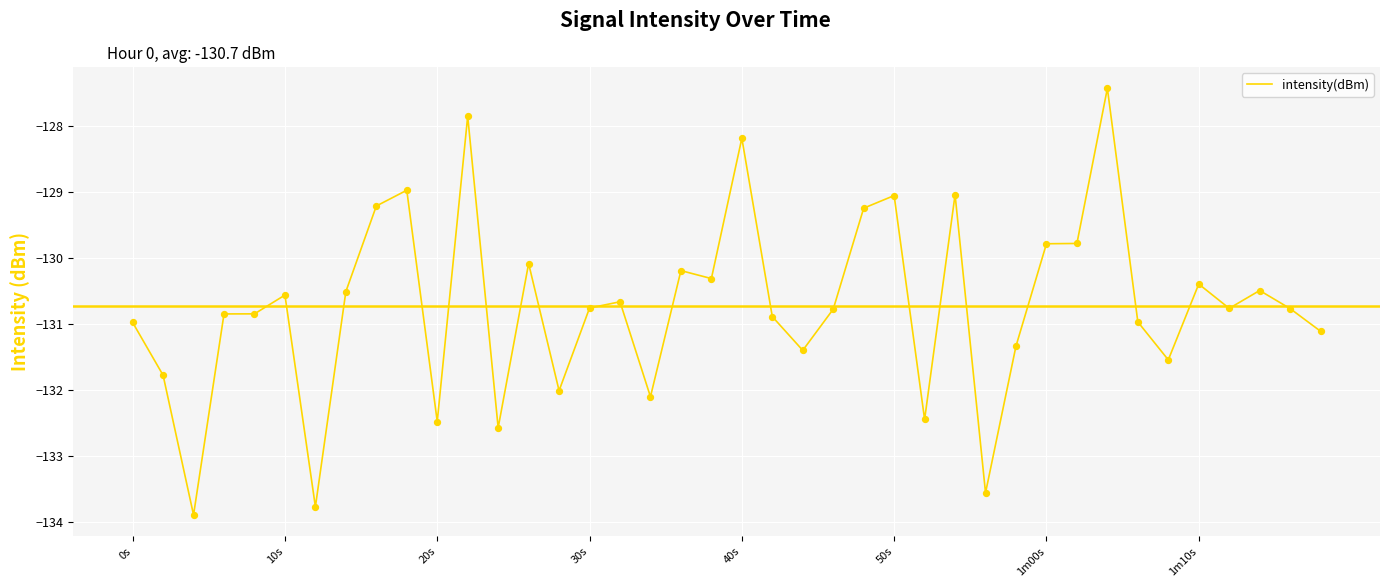

What is the difference between the maximum and minimum values?

6.5